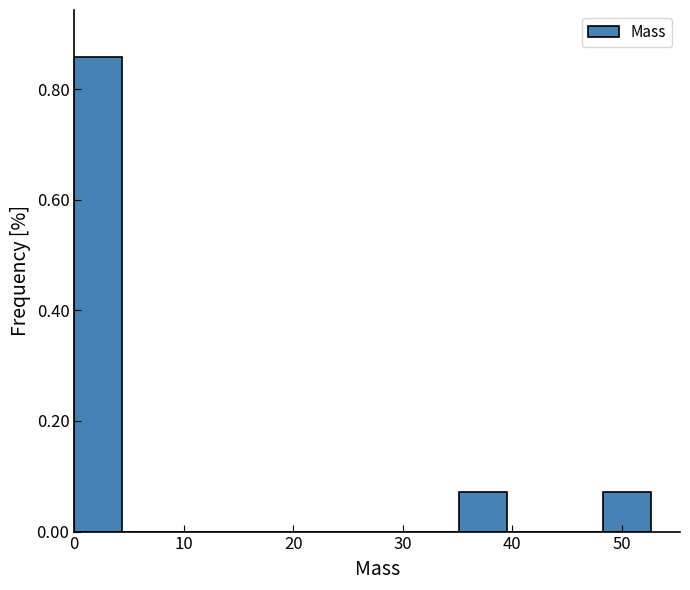

Which range on the x-axis has the tallest bar?

0 to 4